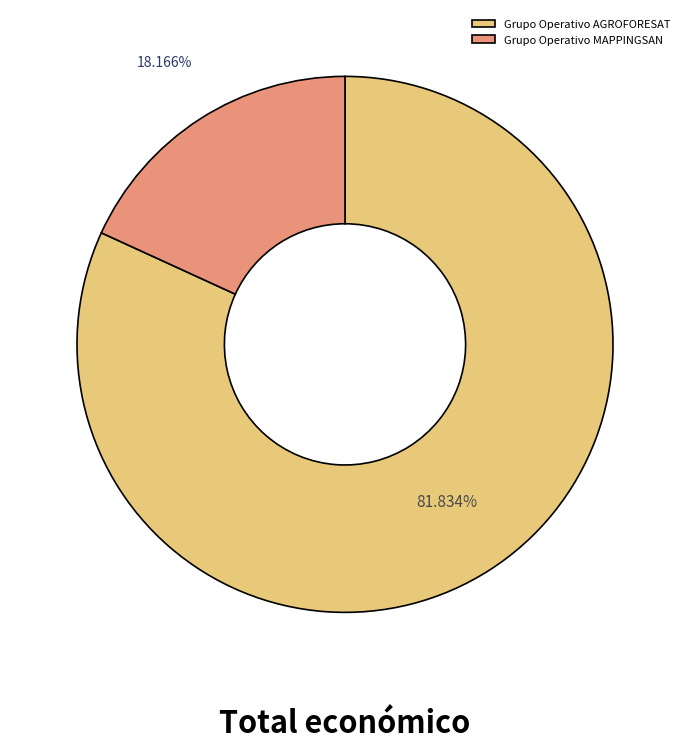

Approximately how many times larger is the value at Grupo Operativo AGROFORESAT compared to Grupo Operativo MAPPINGSAN?

4.5